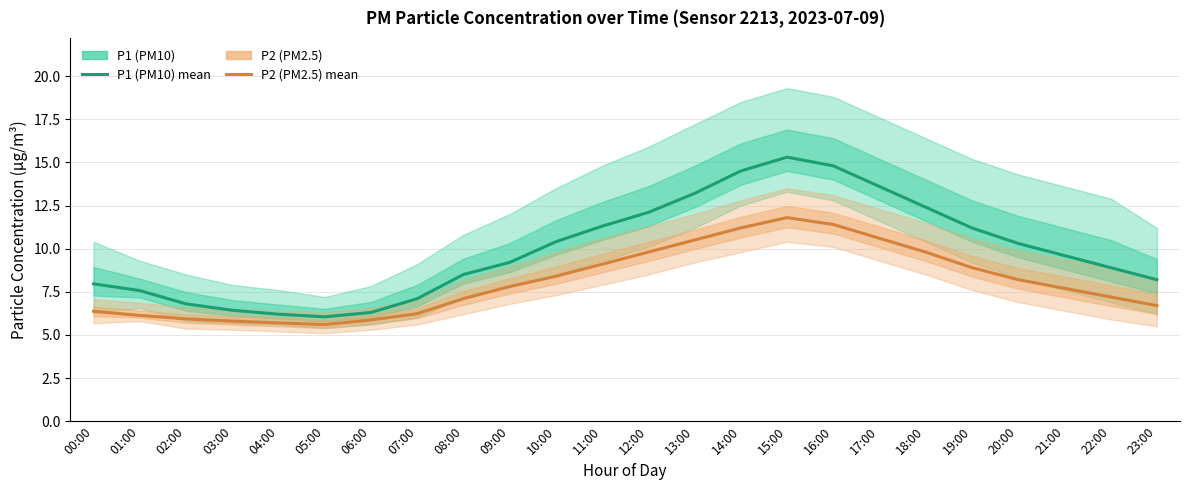

Which series has the largest total across all categories?

P1 (PM10)